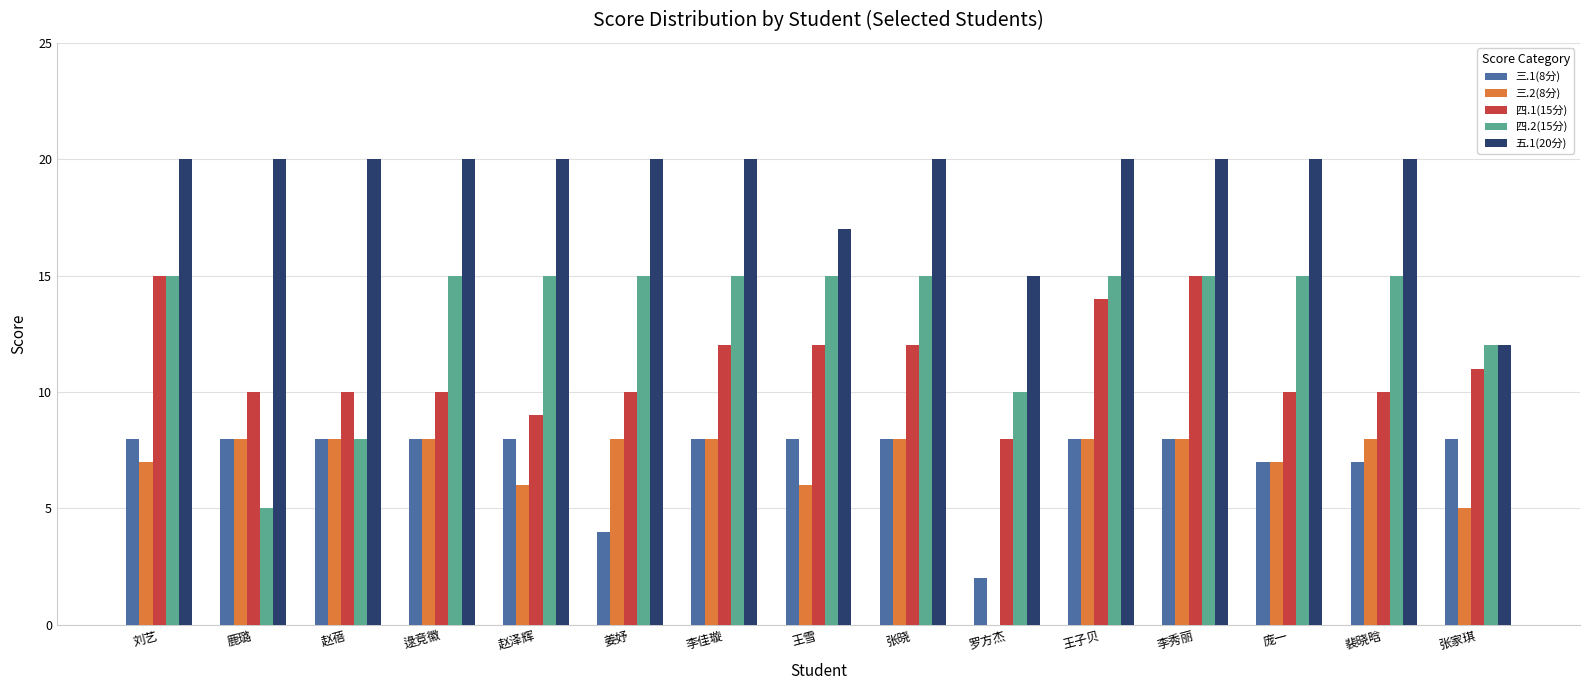

How many categories are shown in the chart?

15